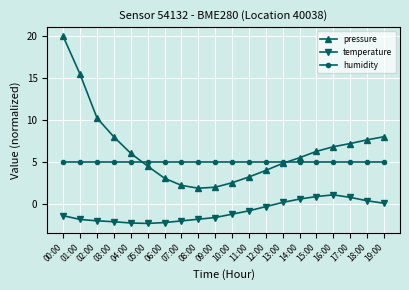

True or false: humidity and temperature cross at least once.

False